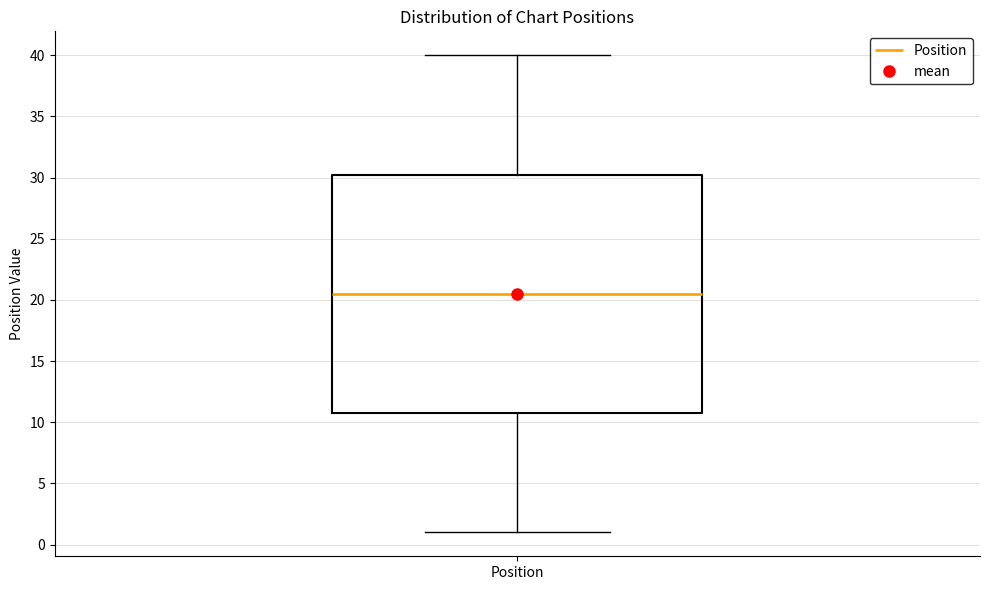

Transcribe this box plot: give where the median line is, the range the box spans, and where the two whiskers end, as read against the y-axis. The values are not printed on the chart, so give them approximately, as read against the axis.

median 20.5, box 11.0 to 30.5, whiskers 1.0 to 40.0